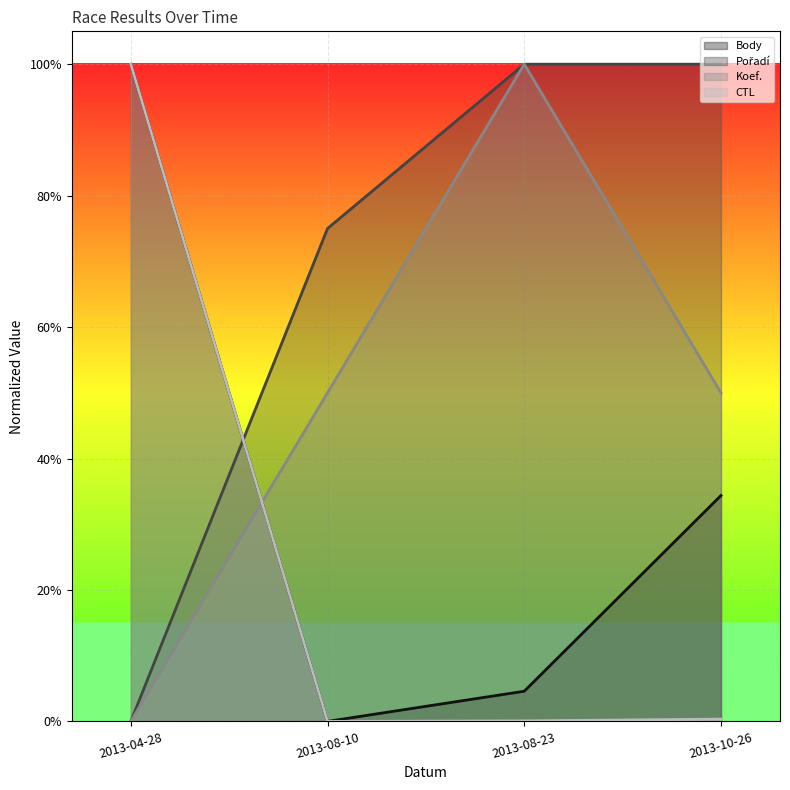

Between which two adjacent categories do Pořadí and CTL first intersect?

2013-04-28 and 2013-08-10